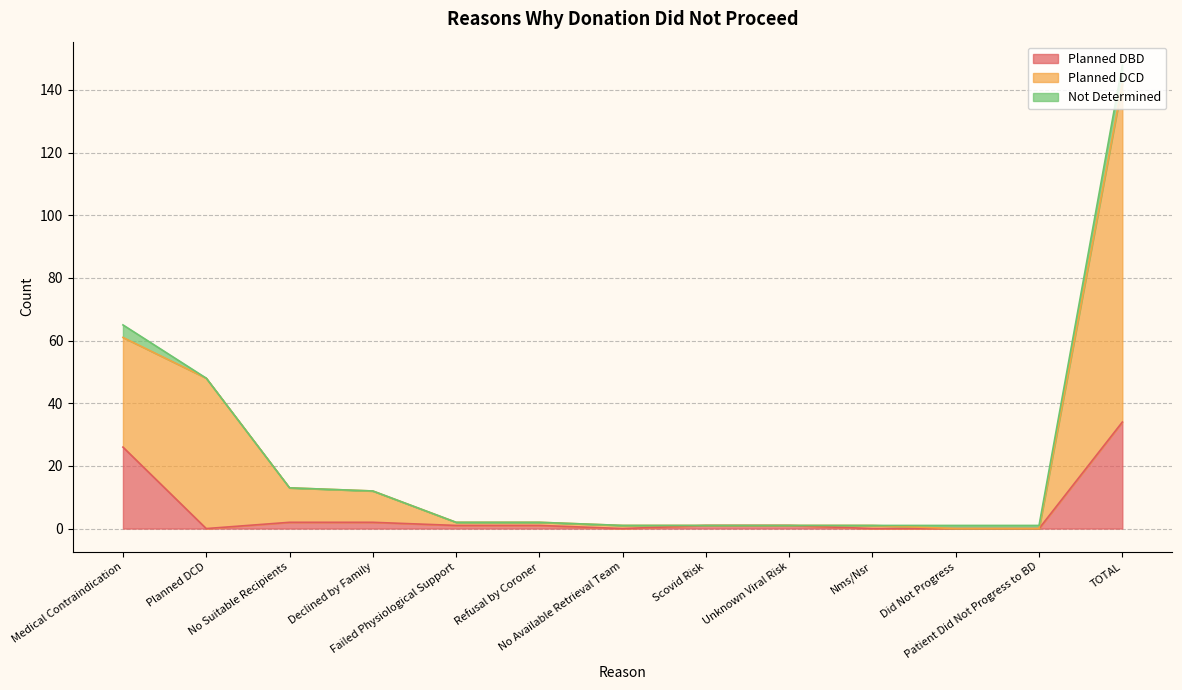

What is the maximum value for Planned DBD?

34